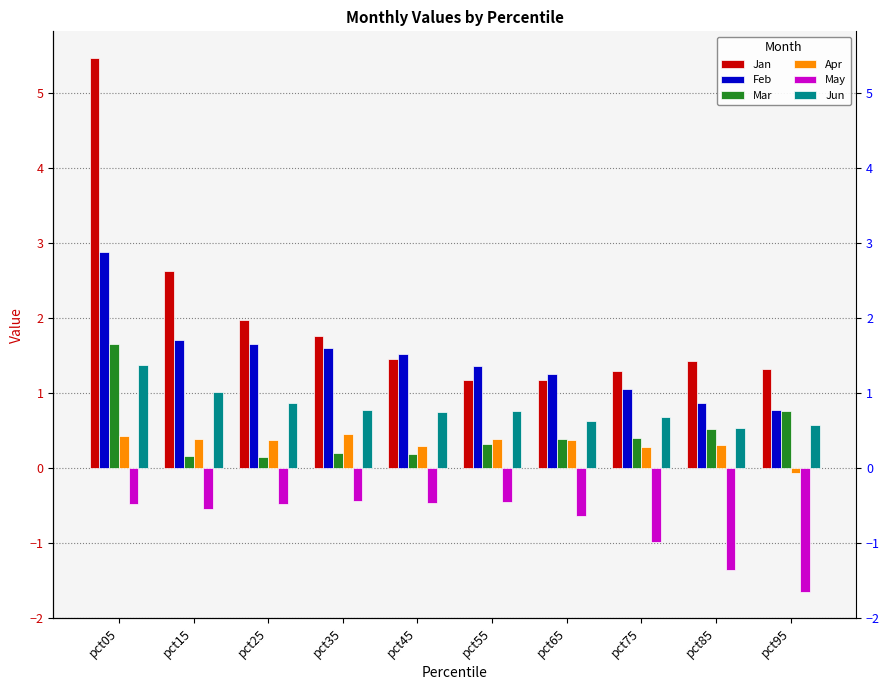

Rank the series by their maximum value, from lowest to highest.

May, Apr, Jun, Mar, Feb, Jan